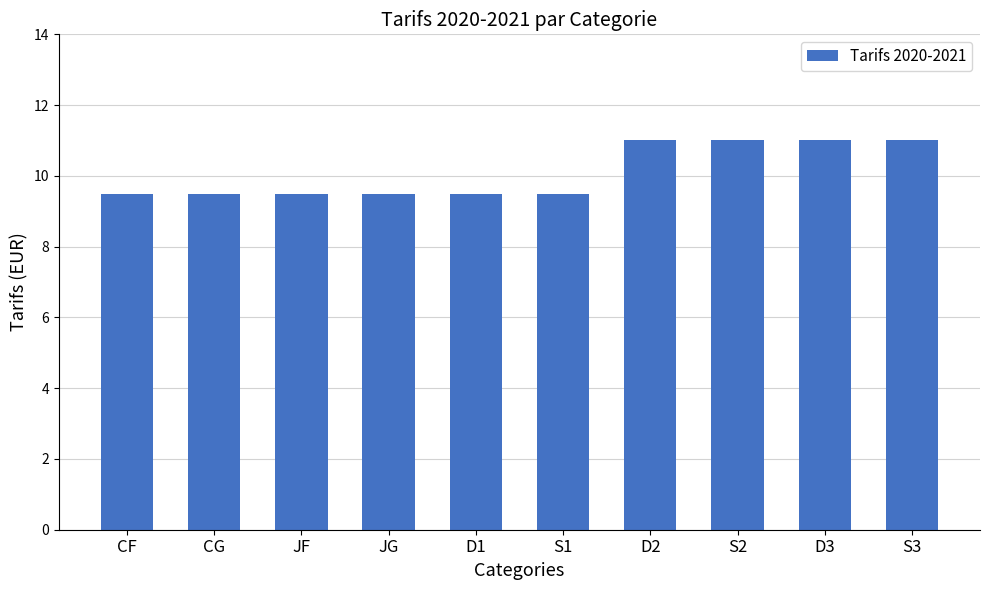

Are the bars horizontal?

No